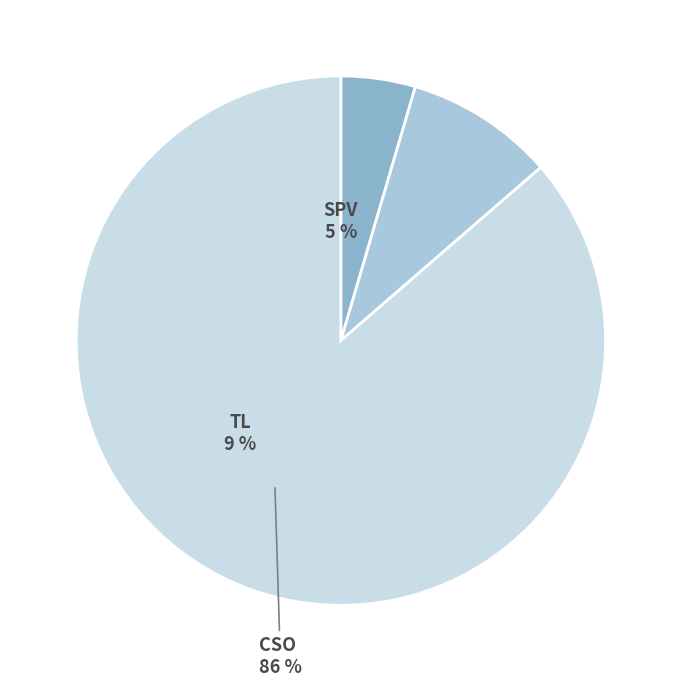

Which category has the smallest portion of the pie?

SPV